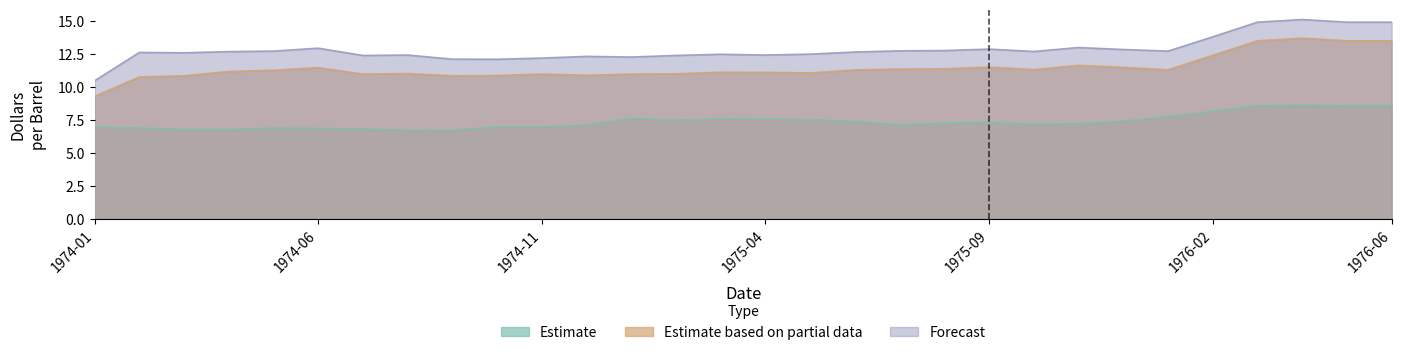

How many categories are shown in the chart?

30